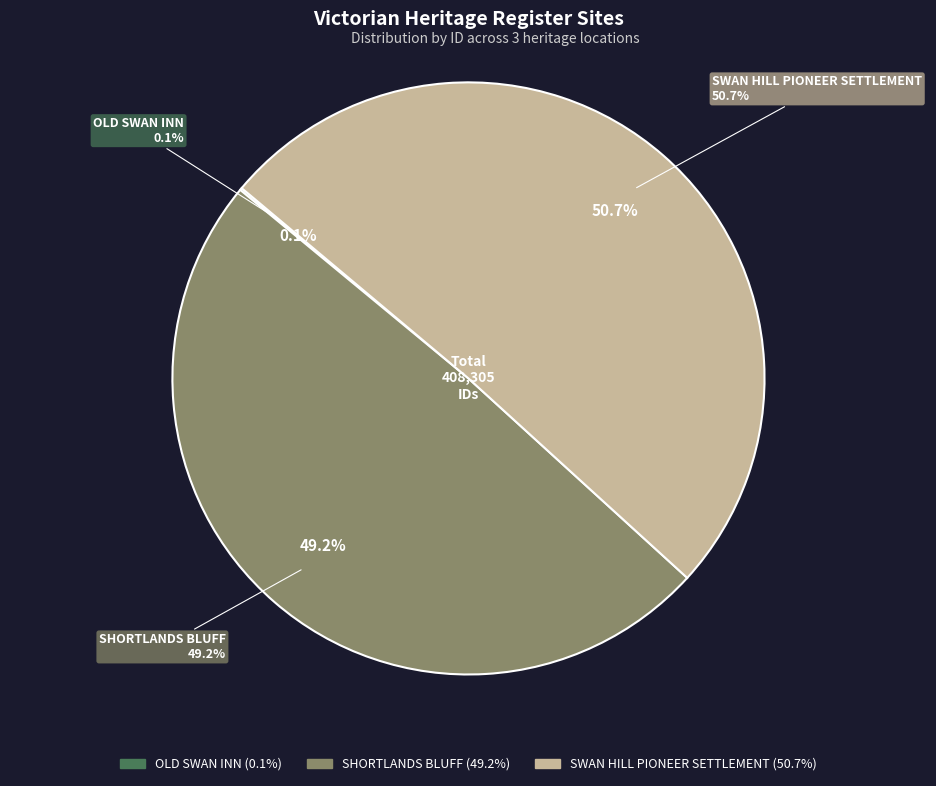

What is the smallest slice in the pie chart?

OLD SWAN INN